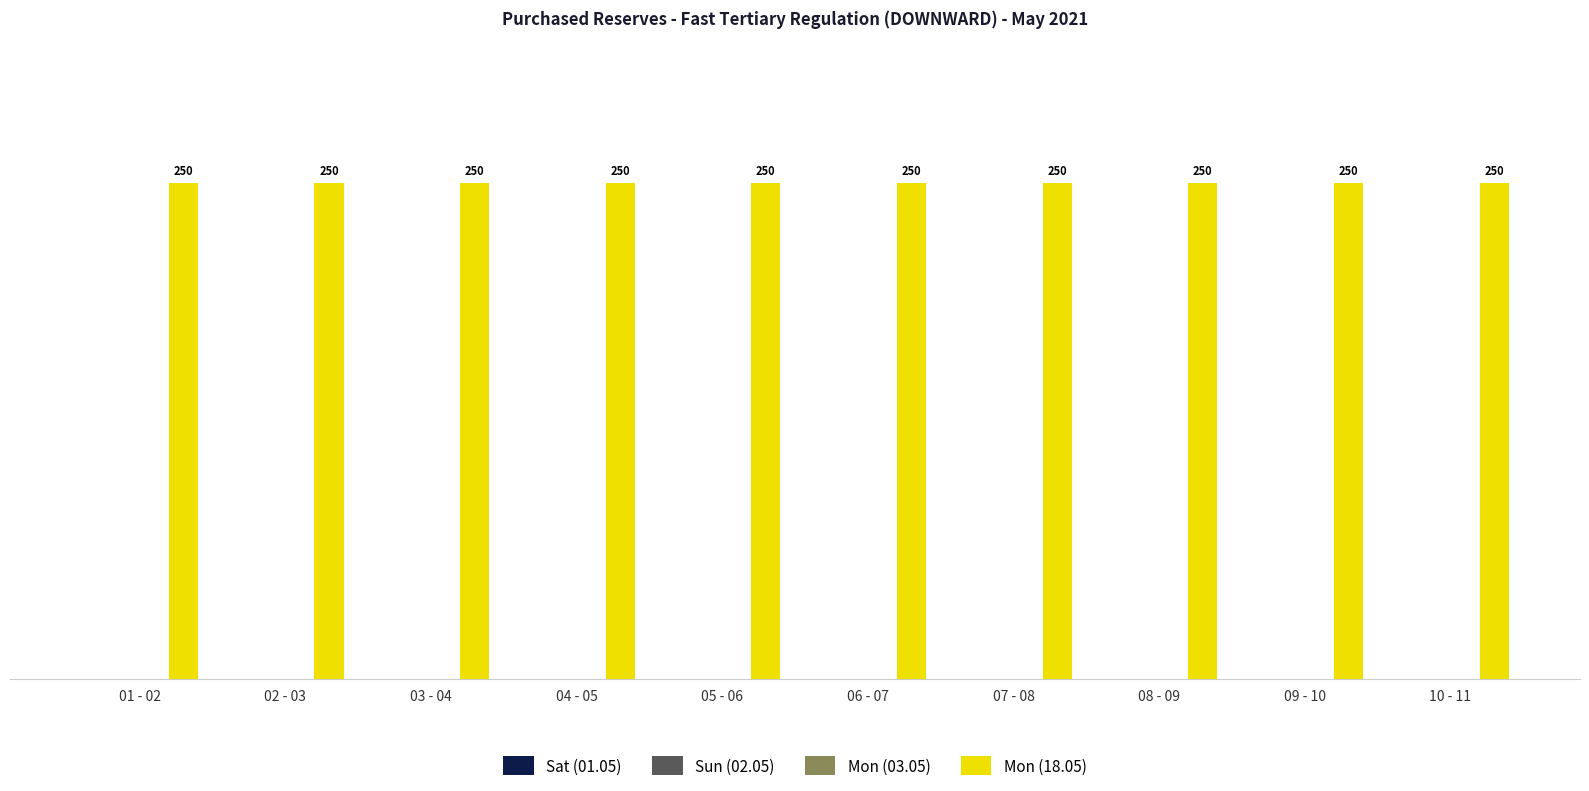

Which series changed the most between 03 - 04 and 04 - 05?

Sat (01.05)